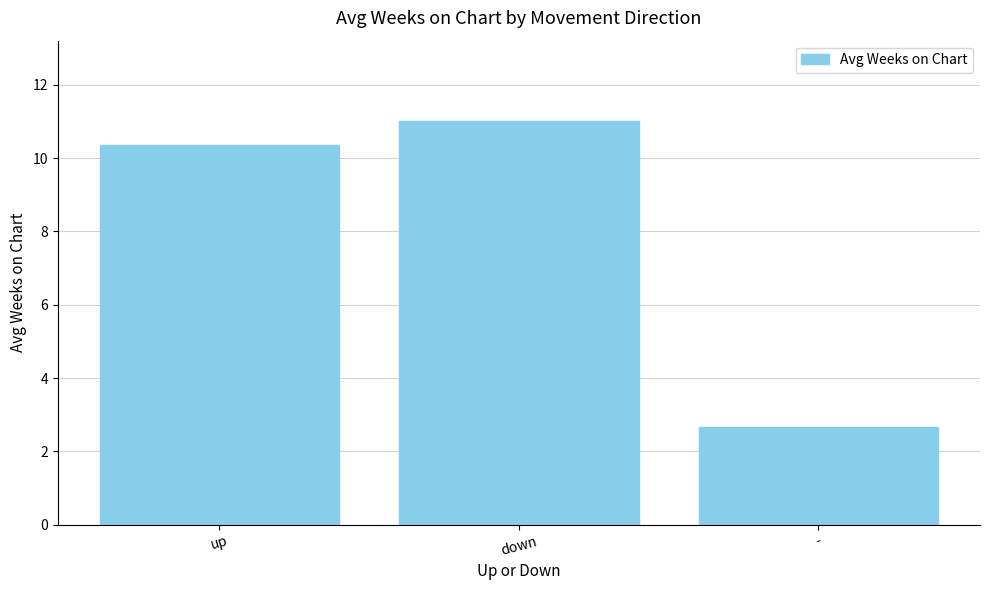

Which label corresponds to the largest value in the chart?

down